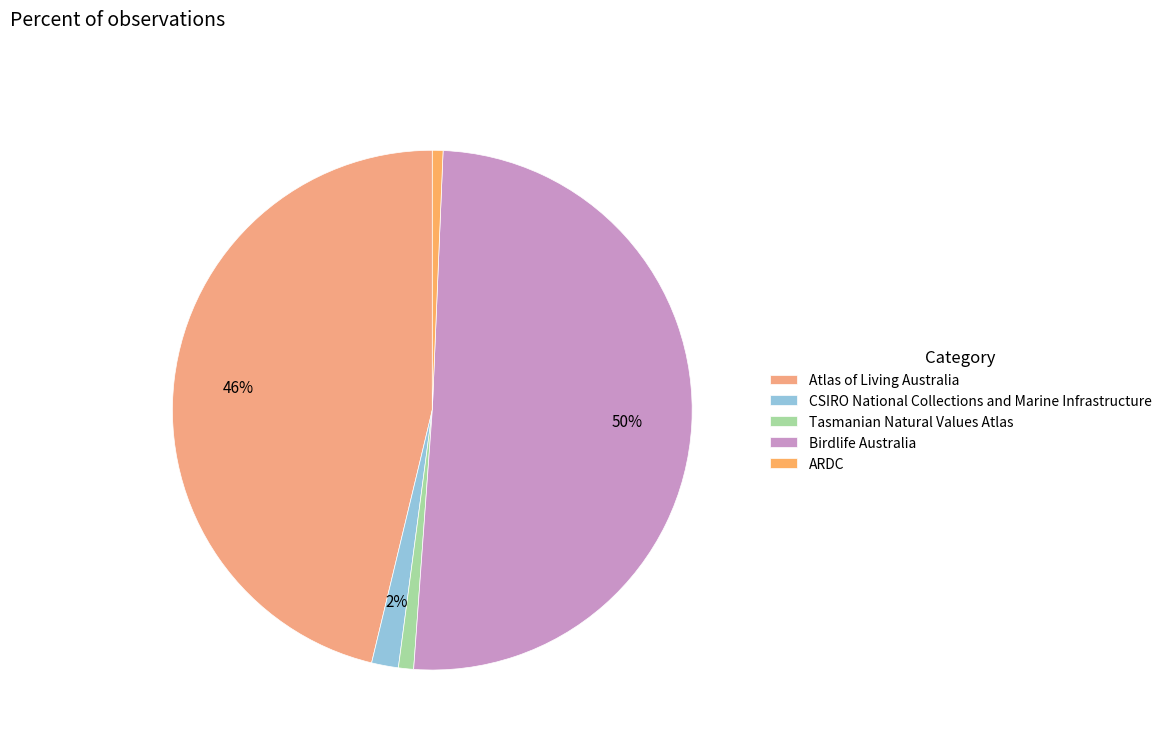

How many slices are in this pie chart?

5